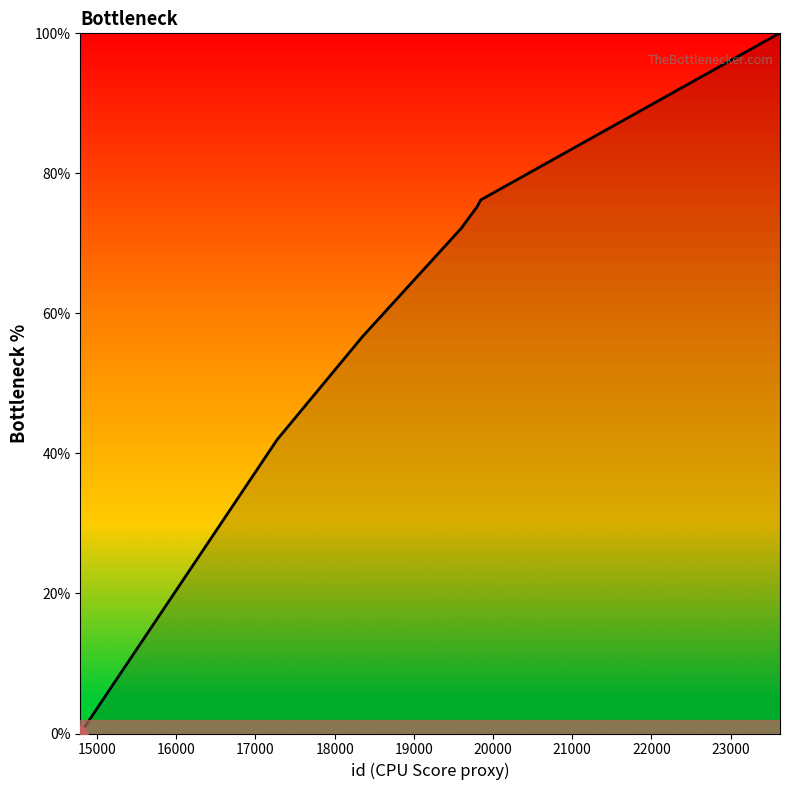

What is the maximum value shown in the chart?

100.0